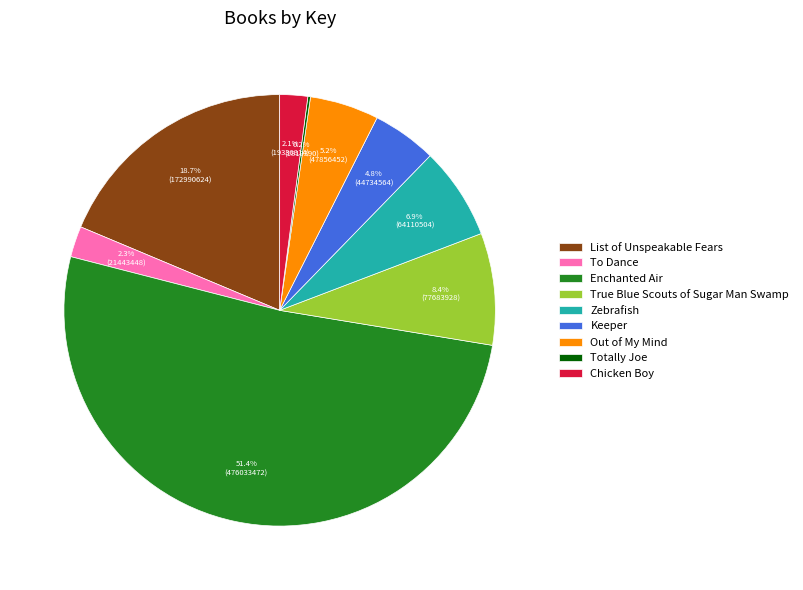

Does any single category account for the majority?

Yes